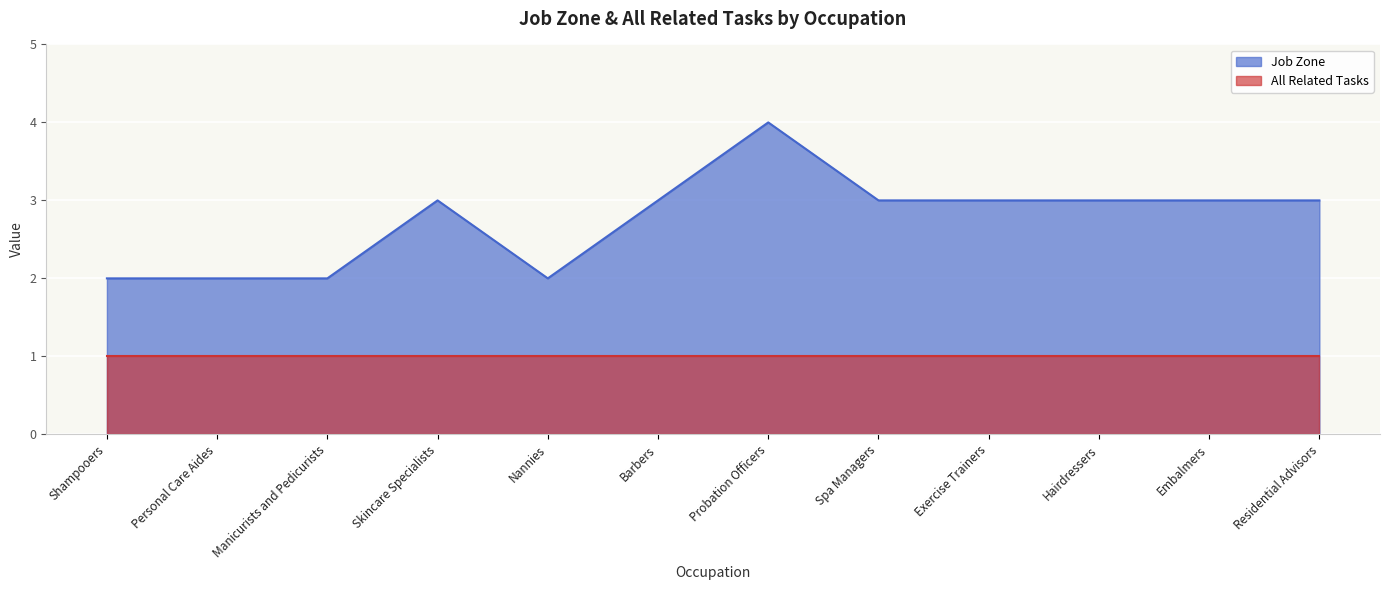

Count the values in the range 2 to 3.

11